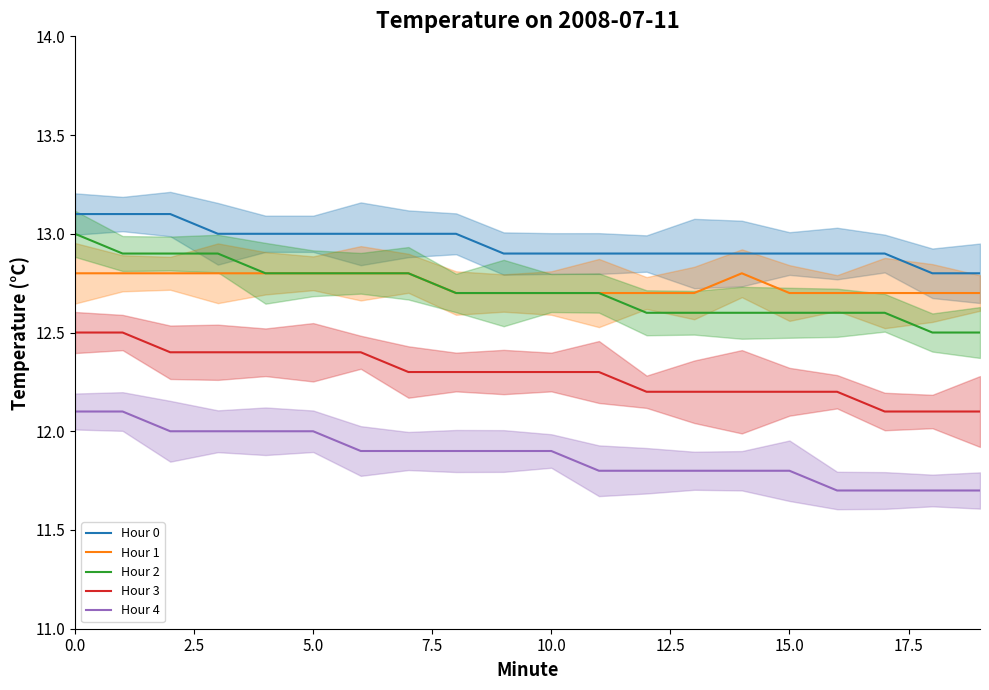

What is the maximum value for Hour 4?

12.1